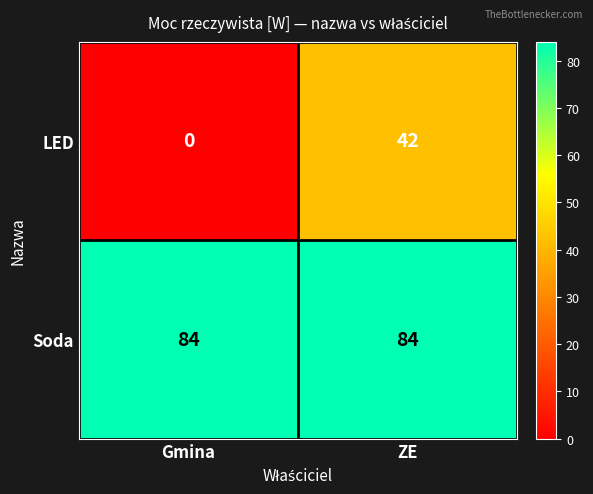

How many data points does each series have?

2